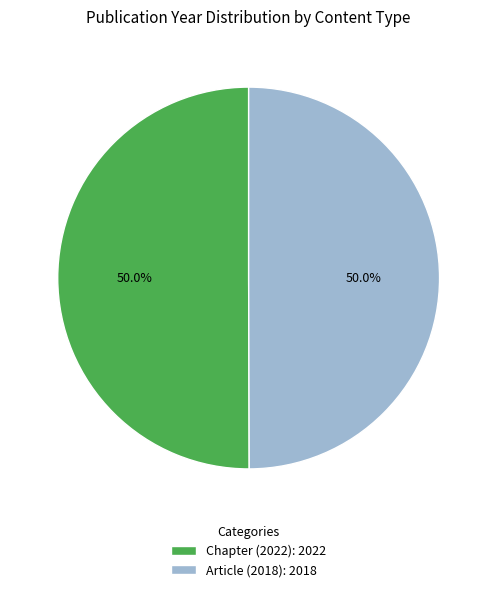

What portion of the pie excludes Chapter (2022): 2022?

50.0%